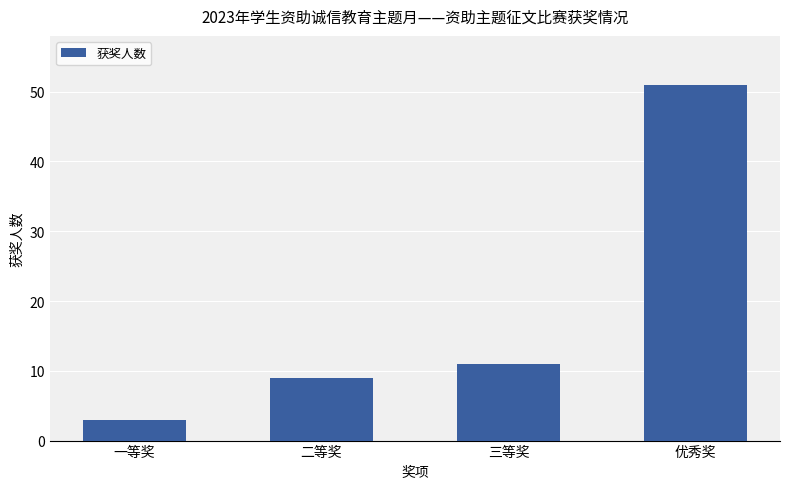

Where is the data nearest to the value 27?

三等奖